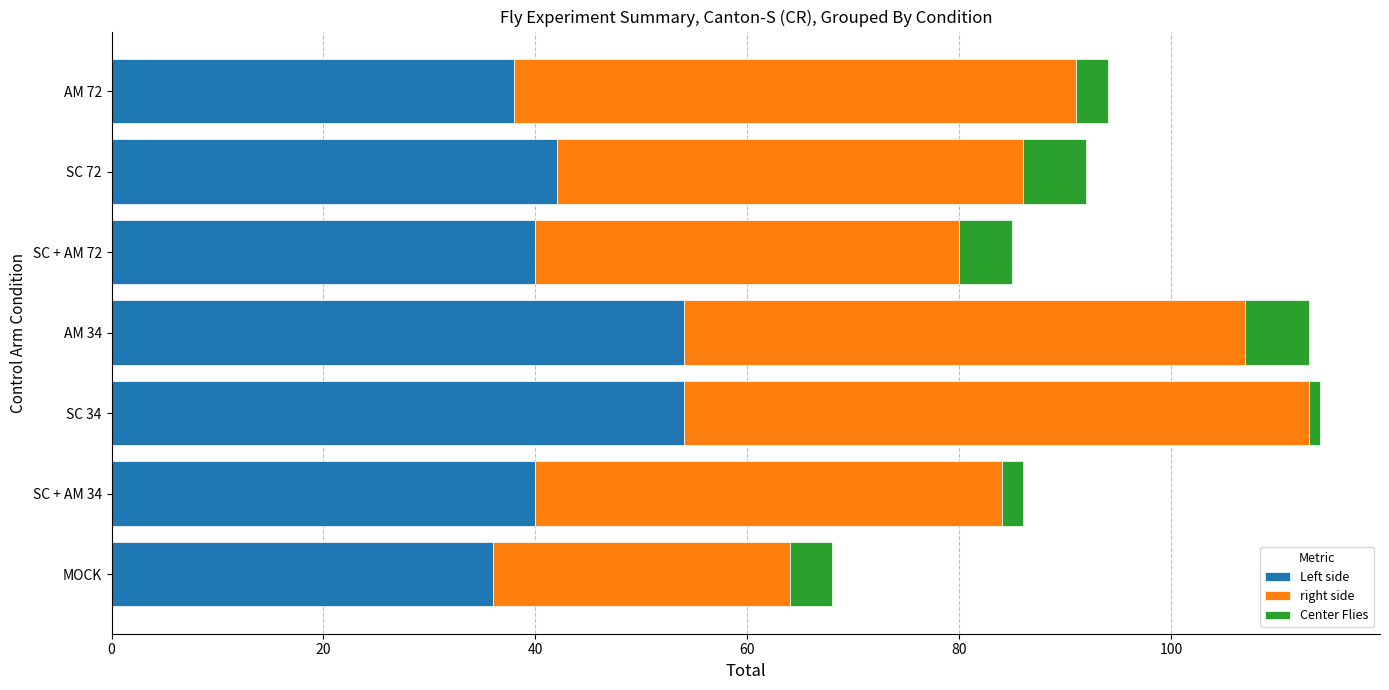

True or false: Left side has a value of 72 at SC + AM 34.

False